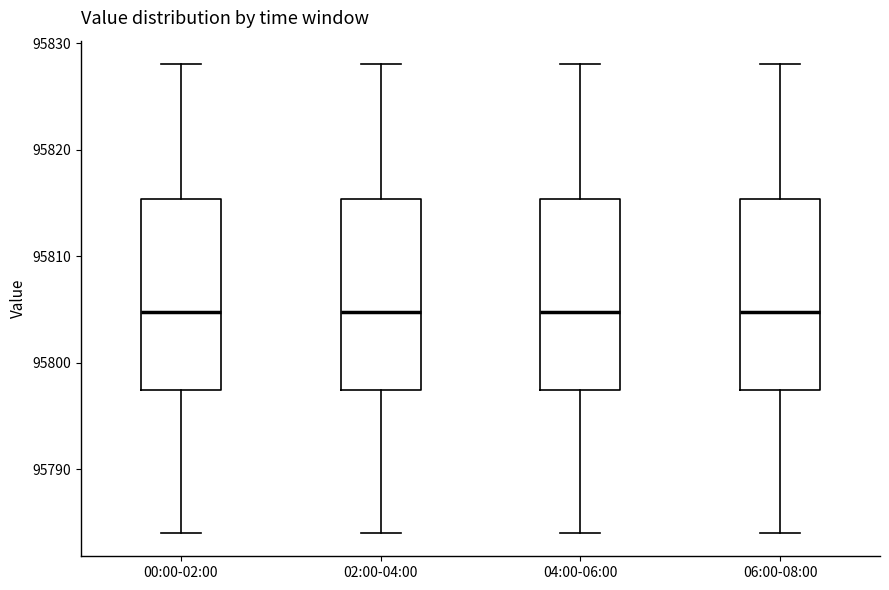

Reading left to right, read every box against the y-axis: the position of its median line, the range the box covers, and the ends of its whiskers. The values are not printed on the chart, so give them approximately, as read against the axis.

00:00-02:00: median 95805, box 95797 to 95815, whiskers 95784 to 95828
02:00-04:00: median 95805, box 95797 to 95815, whiskers 95784 to 95828
04:00-06:00: median 95805, box 95797 to 95815, whiskers 95784 to 95828
06:00-08:00: median 95805, box 95797 to 95815, whiskers 95784 to 95828